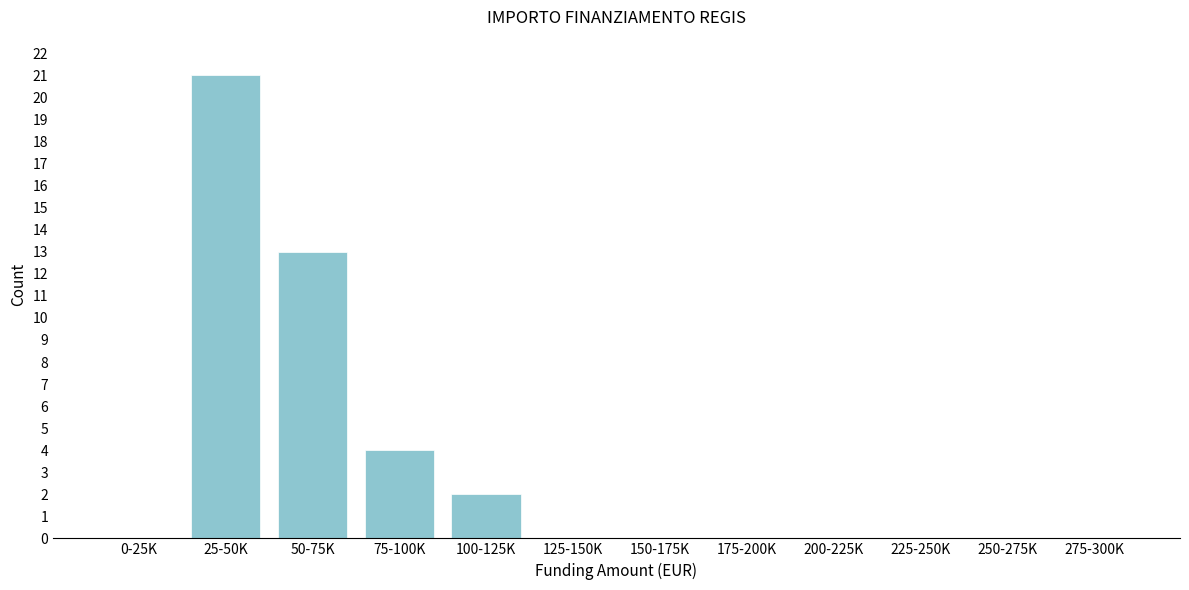

Reading right to left, extract all data points from this chart.

275-300K=0	250-275K=0	225-250K=0	200-225K=0	175-200K=0	150-175K=0	125-150K=0	100-125K=2	75-100K=4	50-75K=13	25-50K=21	0-25K=0